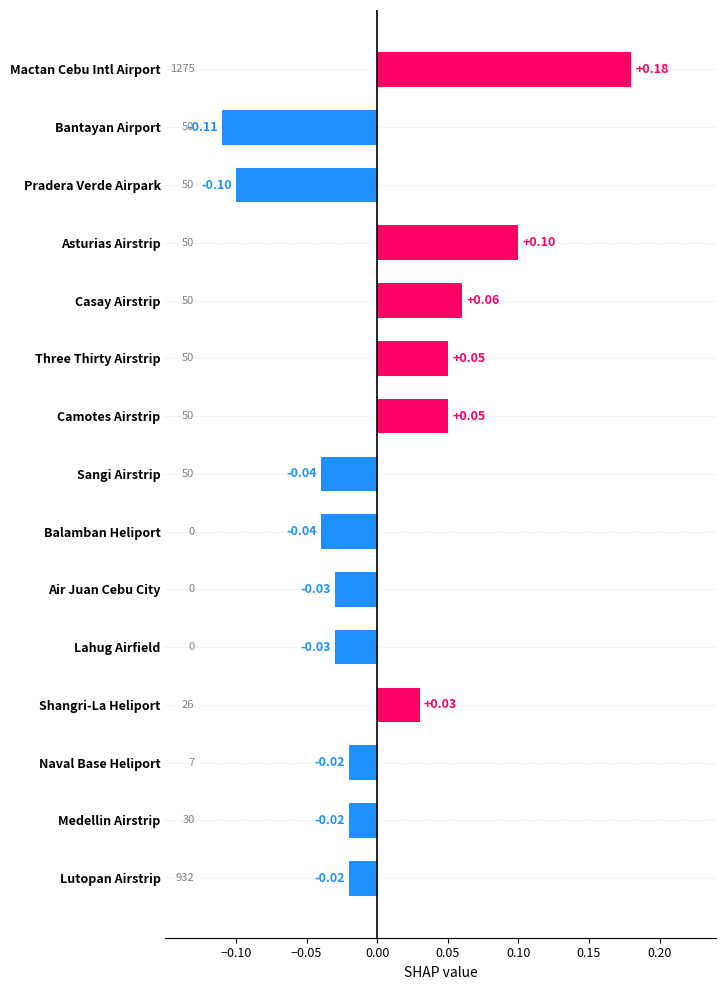

At which category does the chart reach its peak across all series?

Mactan Cebu Intl Airport